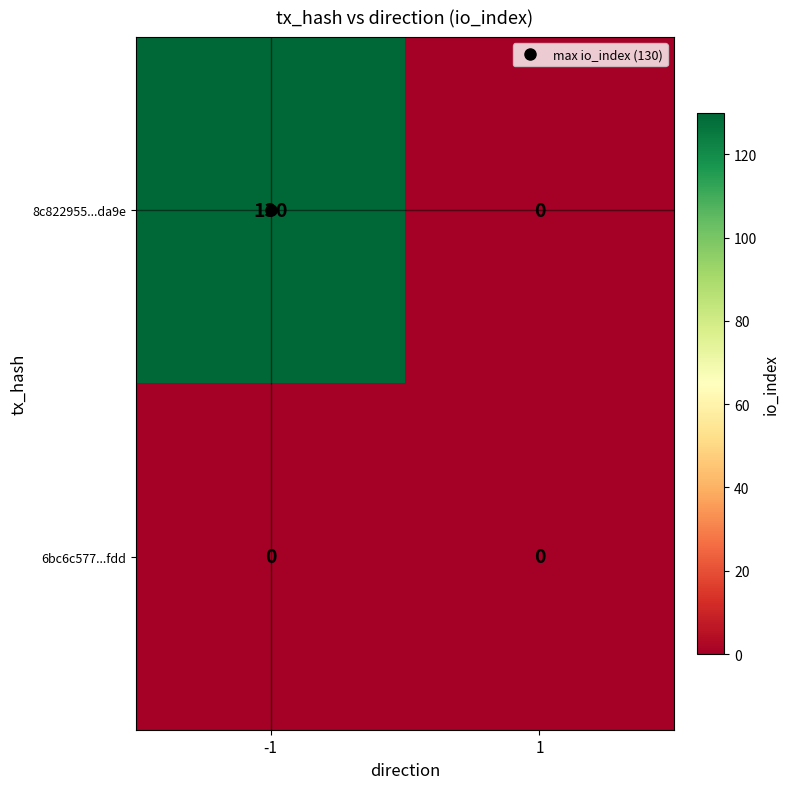

The 8c822955...da9e series shows 130 at -1. True or false?

True